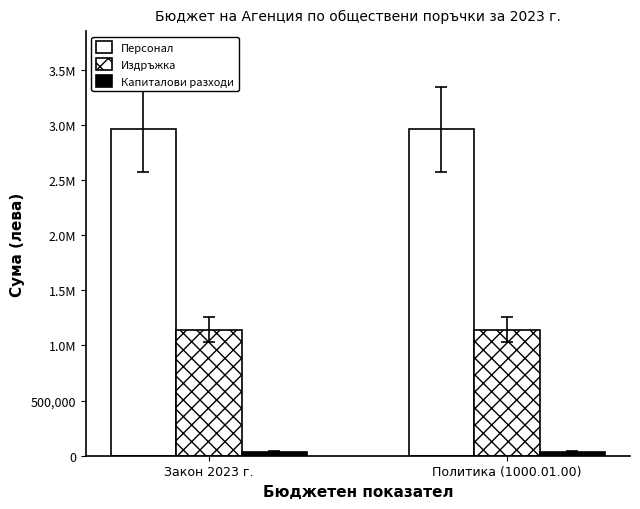

Which category has the lowest value across all series?

Закон 2023 г.